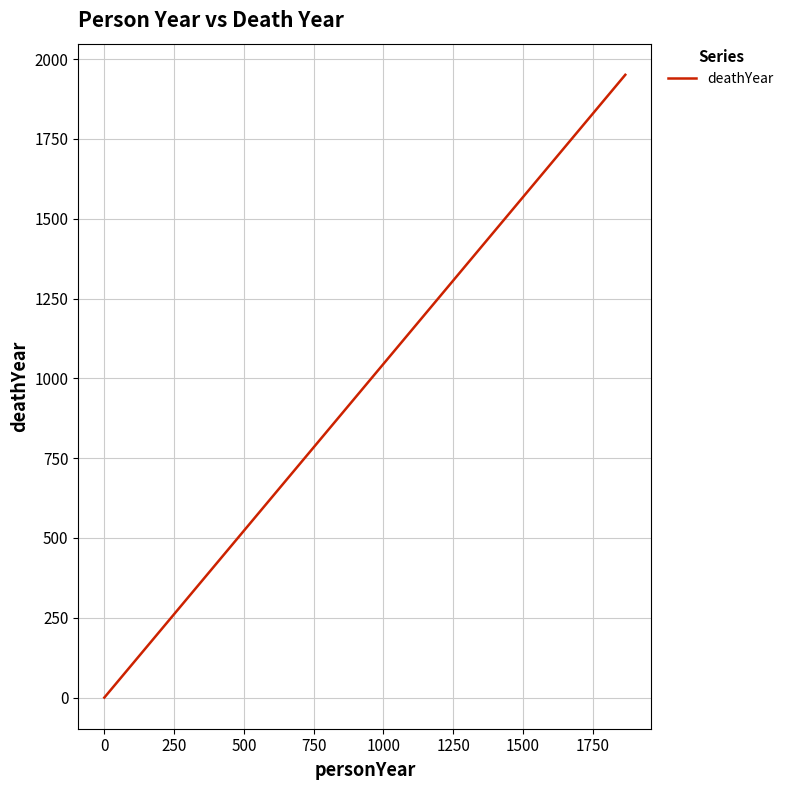

The chart shows a value of 940 at 0. True or false?

False